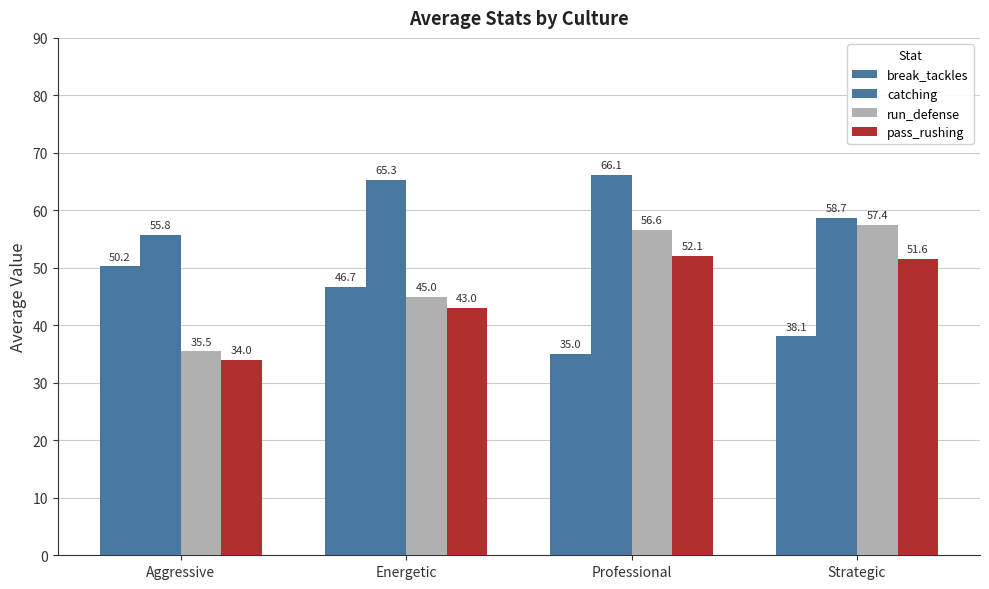

Is it true that pass_rushing equals 51.6 at Strategic?

True